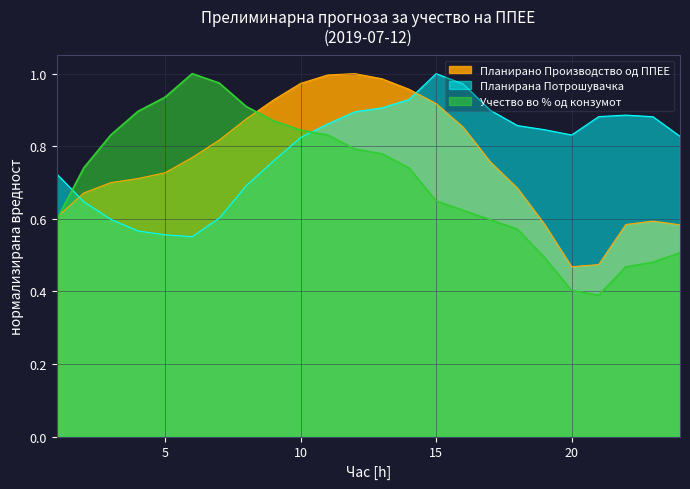

How many lines are shown in the chart?

3